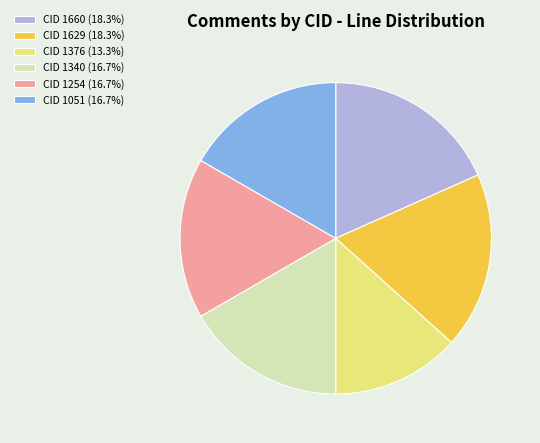

What is the ratio of the value at CID 1629 (18.3%) to the value at CID 1660 (18.3%)?

1.0